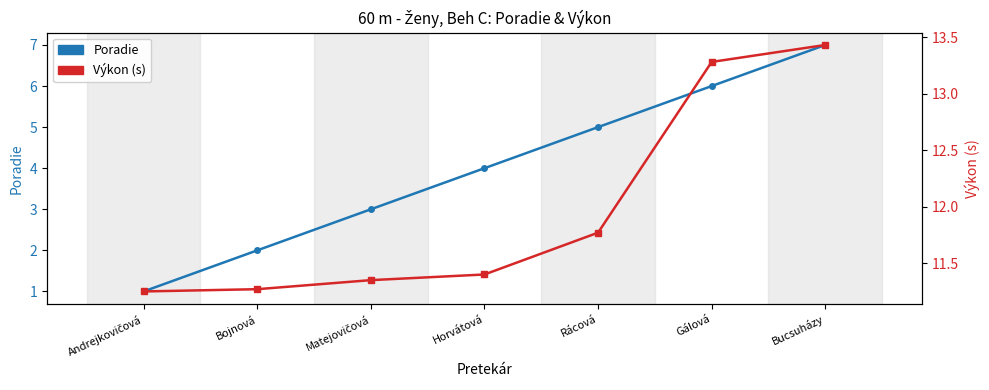

What is the sum of the Výkon (s) values at Bucsuházy and Gálová?

26.7